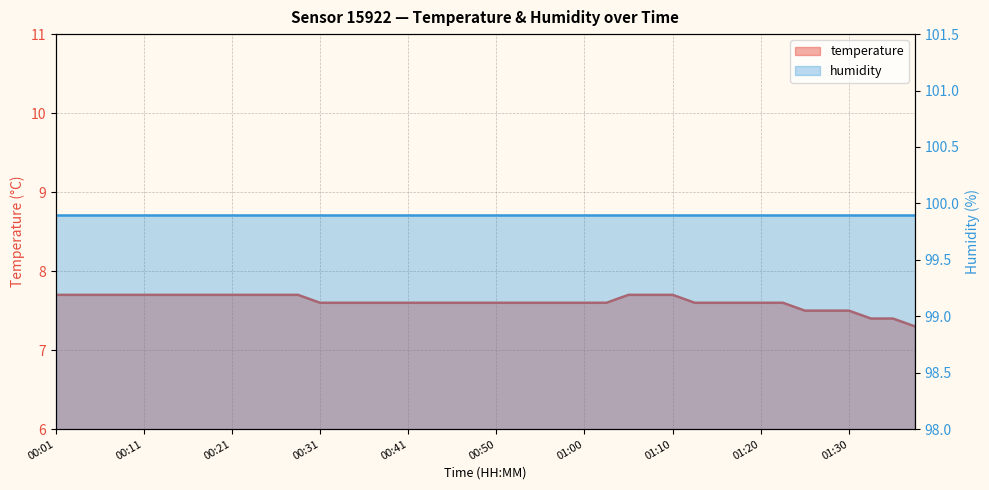

What is the minimum value shown in the chart?

7.3